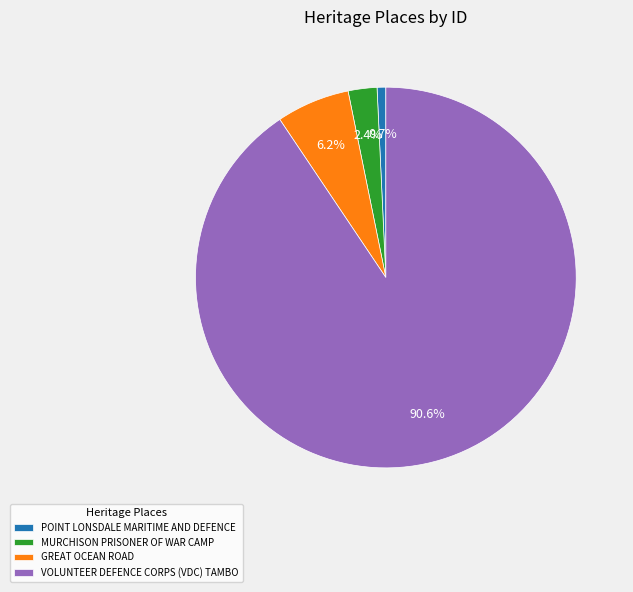

Which has a higher value, GREAT OCEAN ROAD or MURCHISON PRISONER OF WAR CAMP?

GREAT OCEAN ROAD